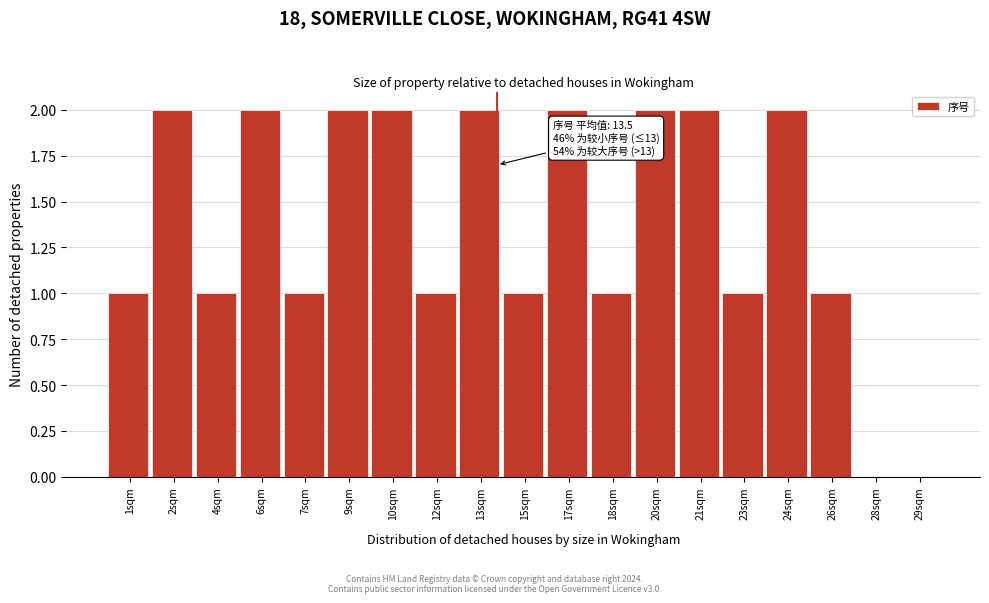

Reading left to right, transcribe all the data shown in this chart.

1sqm=1	2sqm=2	4sqm=1	6sqm=2	7sqm=1	9sqm=2	10sqm=2	12sqm=1	13sqm=2	15sqm=1	17sqm=2	18sqm=1	20sqm=2	21sqm=2	23sqm=1	24sqm=2	26sqm=1	28sqm=0	29sqm=0